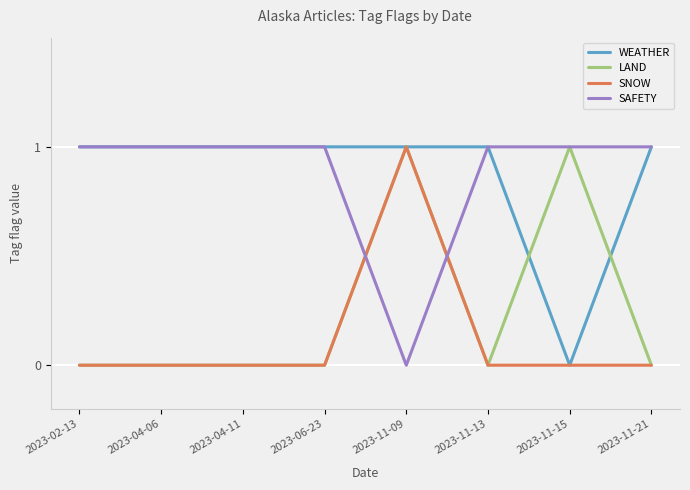

The SAFETY series shows 0 at 2023-06-23. True or false?

False